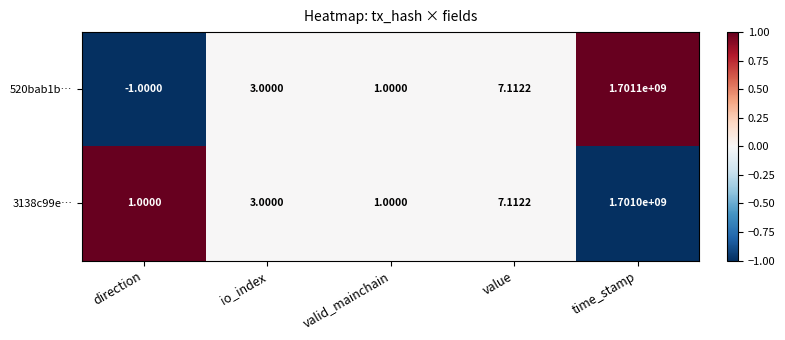

Which category has the highest value in the 520bab1b… series?

time_stamp